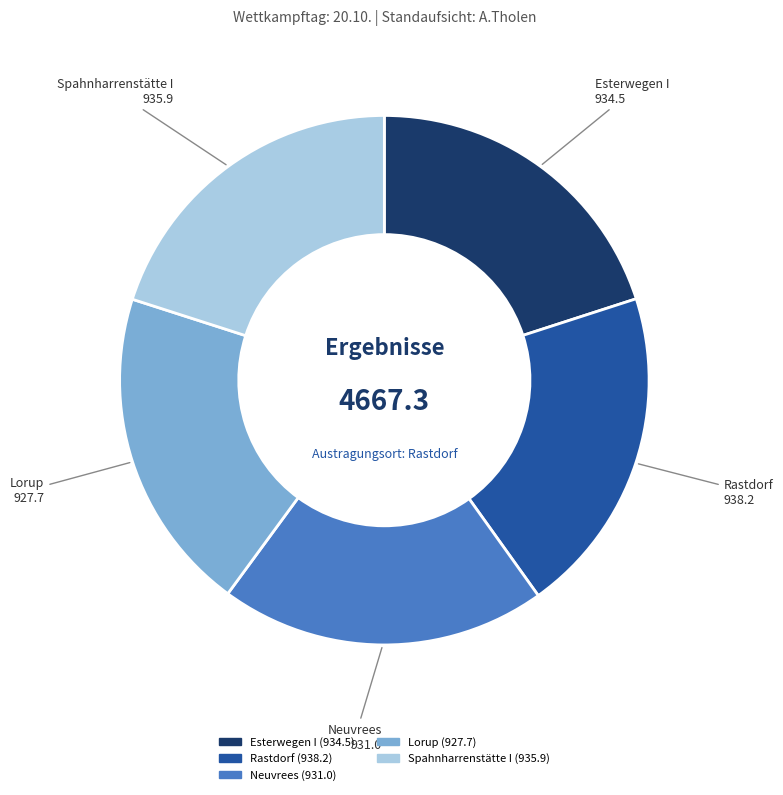

Combined, do Spahnharrenstätte I and Esterwegen I account for over 50%?

No